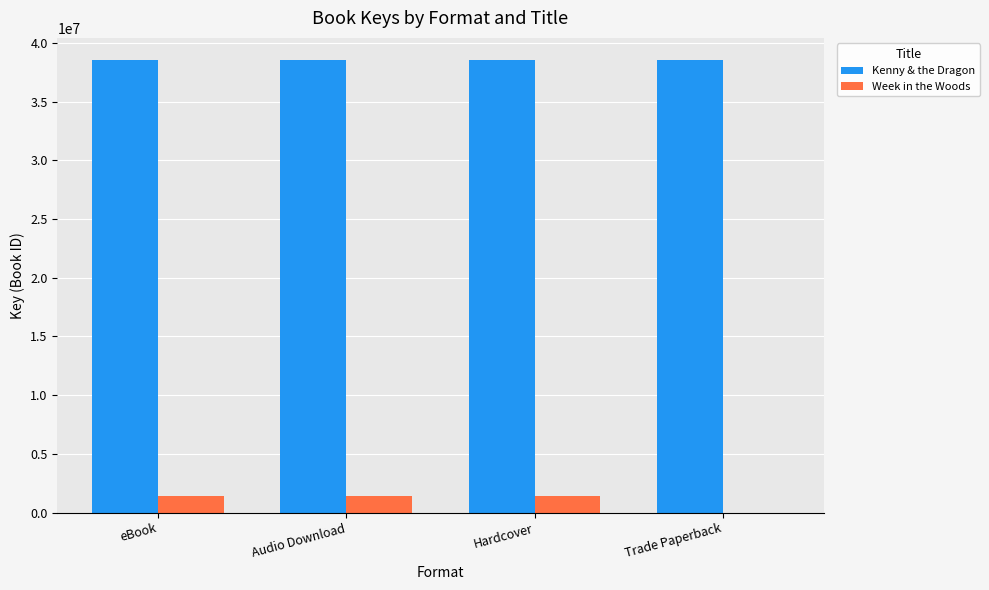

What is the average value of the Week in the Woods series?

1070685